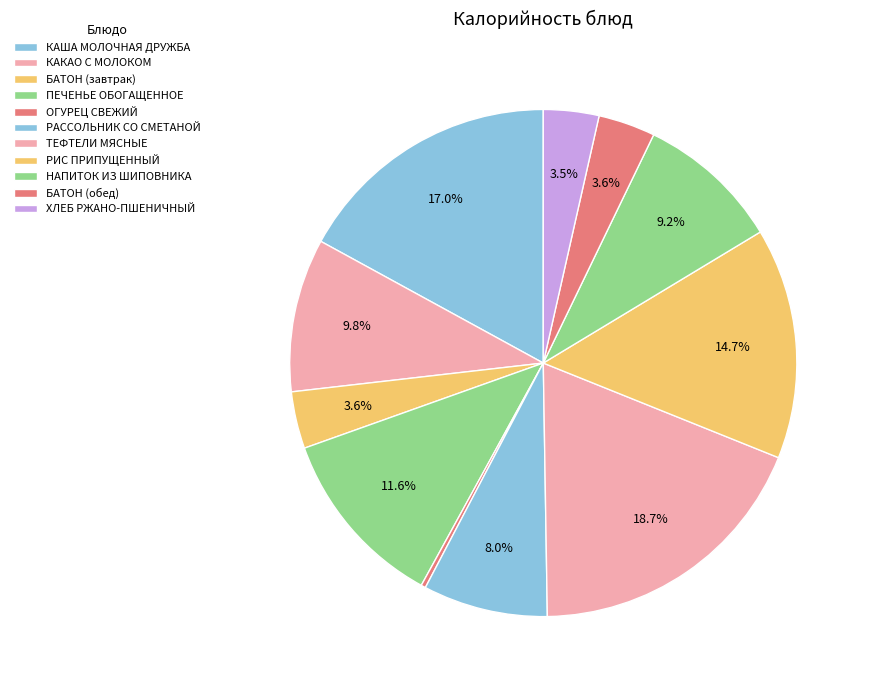

Is it true that РАССОЛЬНИК СО СМЕТАНОЙ is 8% of the pie?

True